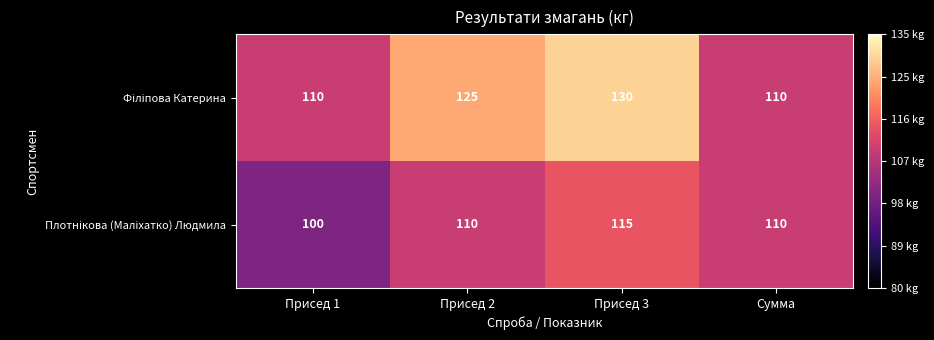

Which label corresponds to the smallest value in the chart?

Присед 1